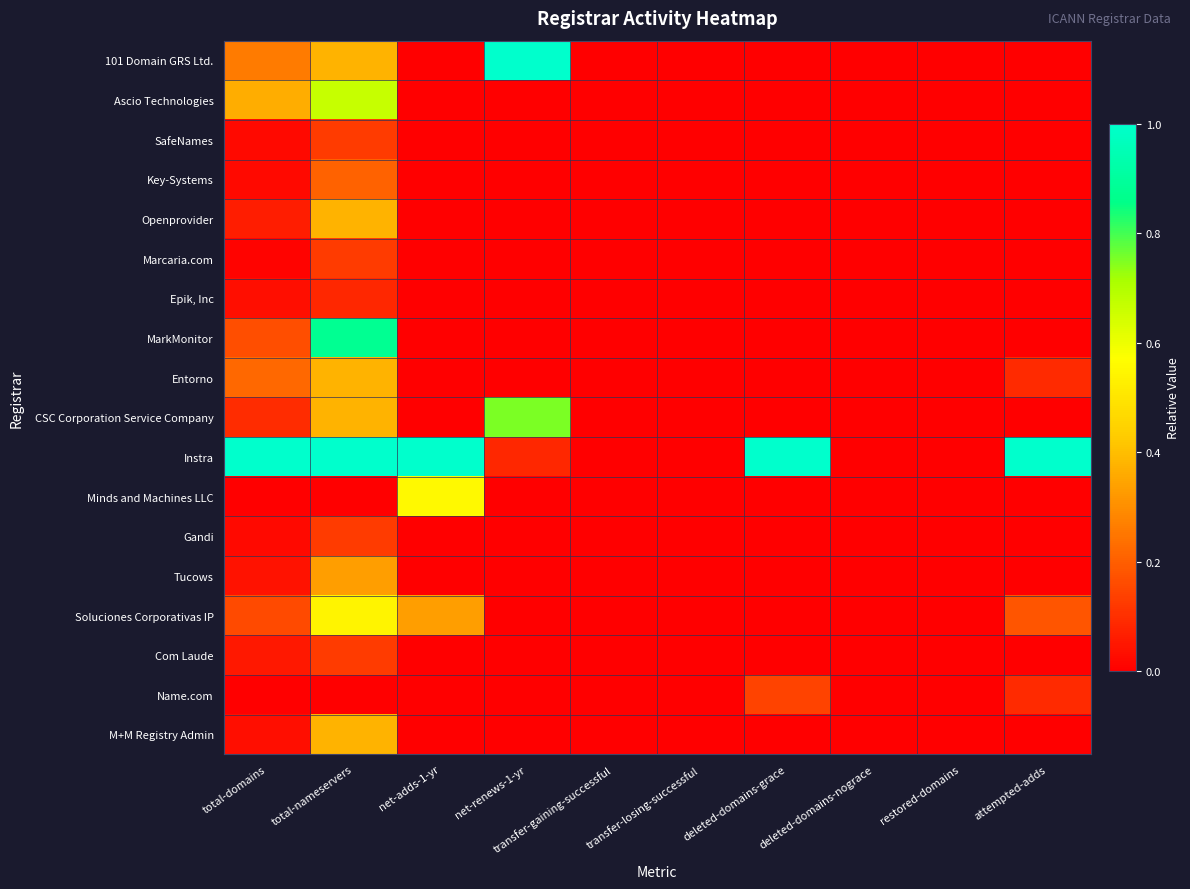

Which series has the widest spread of values?

101 Domain GRS Ltd.